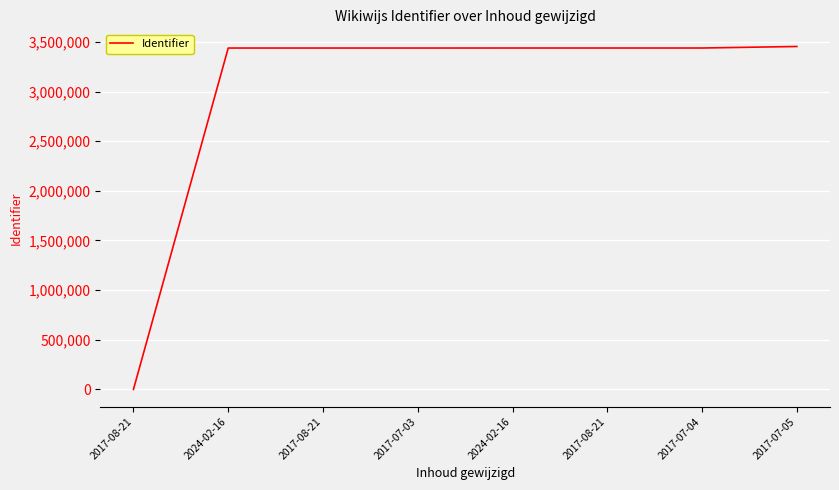

Is this an area chart (filled region under the line)?

No